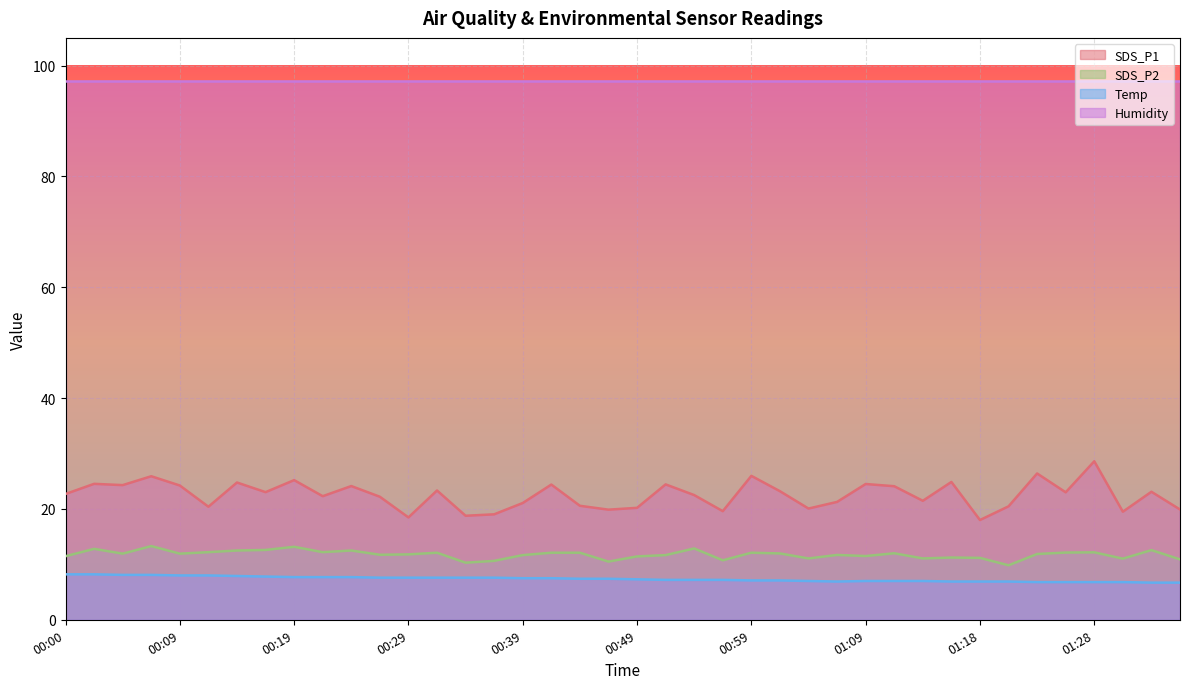

Which category has the highest value across all series?

01:28